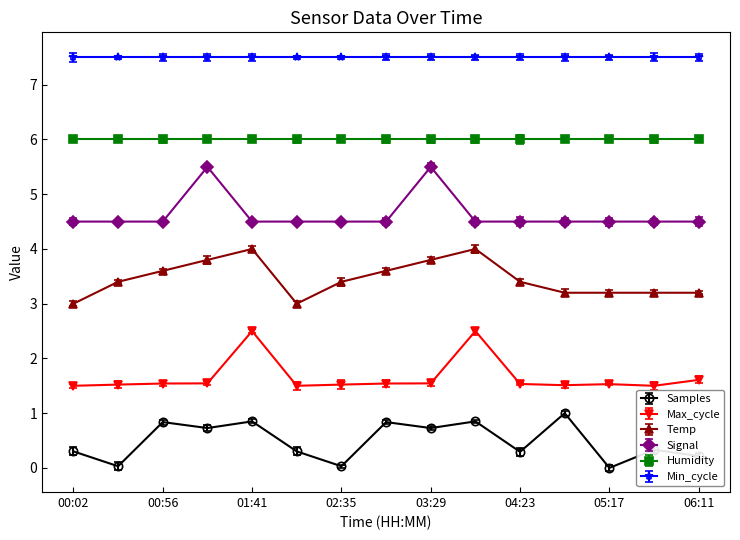

At which category is the sum across all series the highest?

01:41